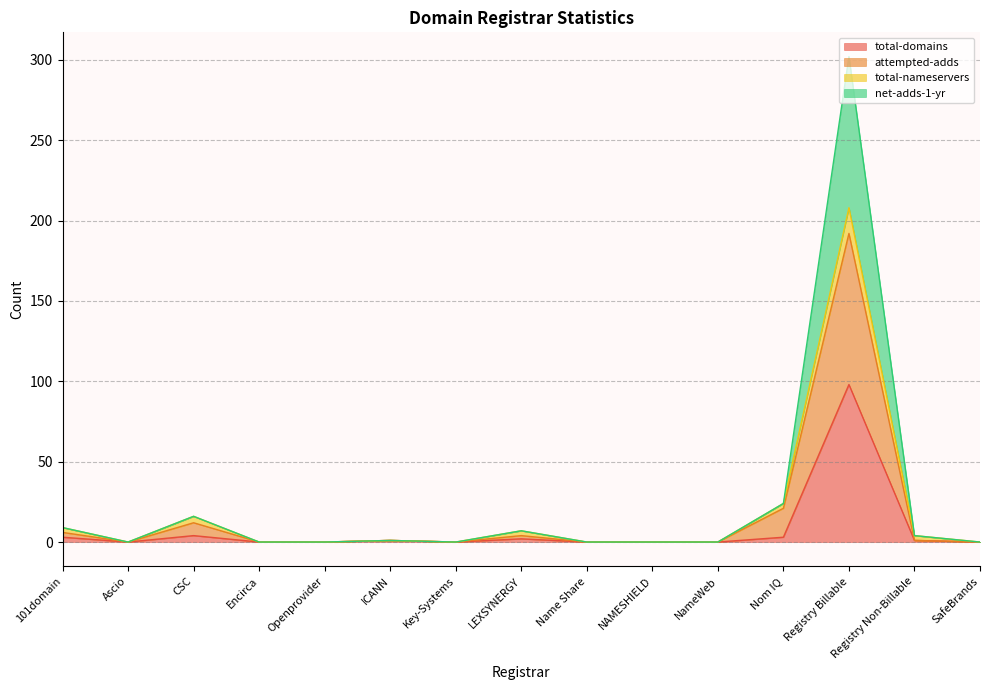

At which category is the sum across all series the highest?

Registry Billable